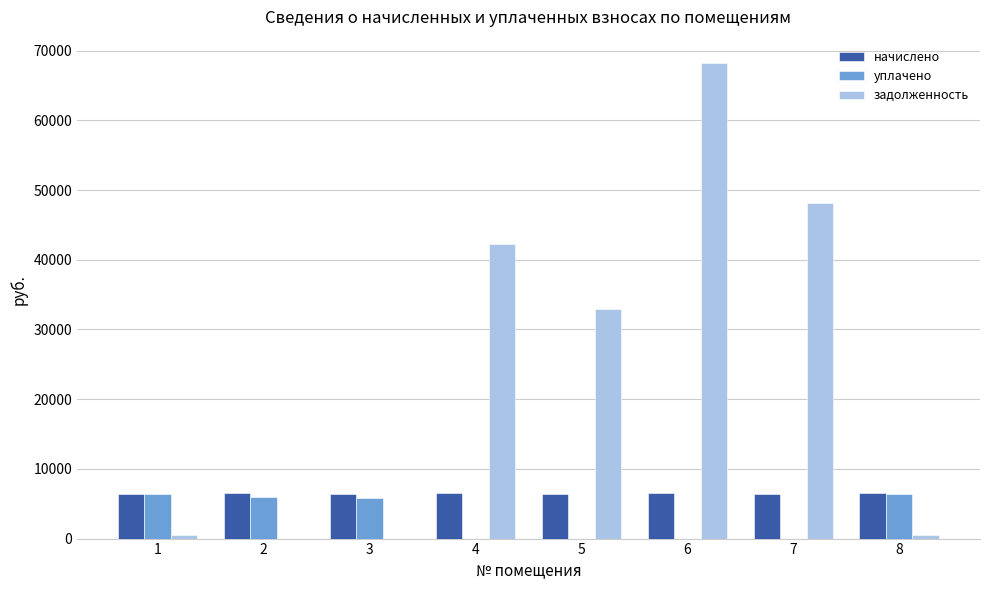

What is the highest value of the задолженность series?

68172.0